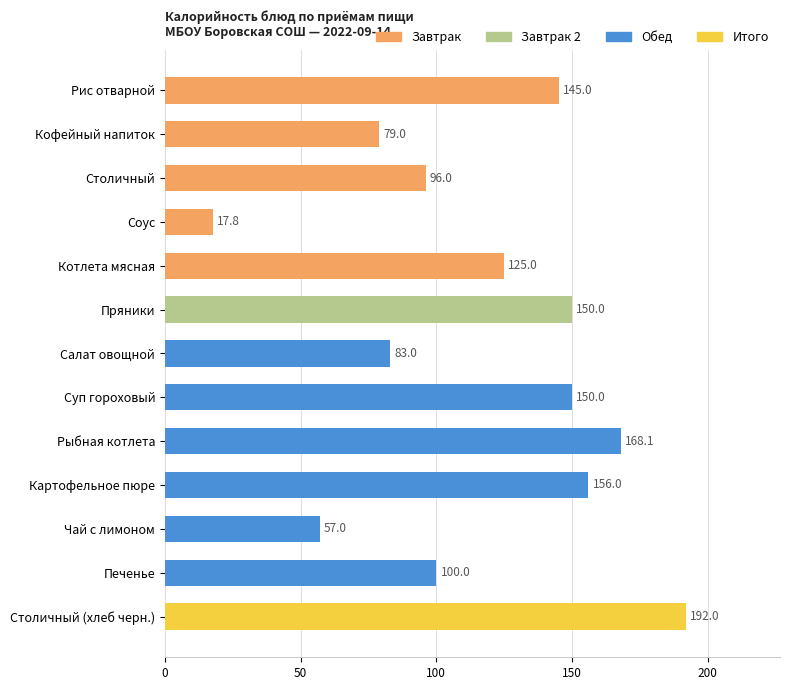

What is the difference between the second highest and second lowest values?

111.1